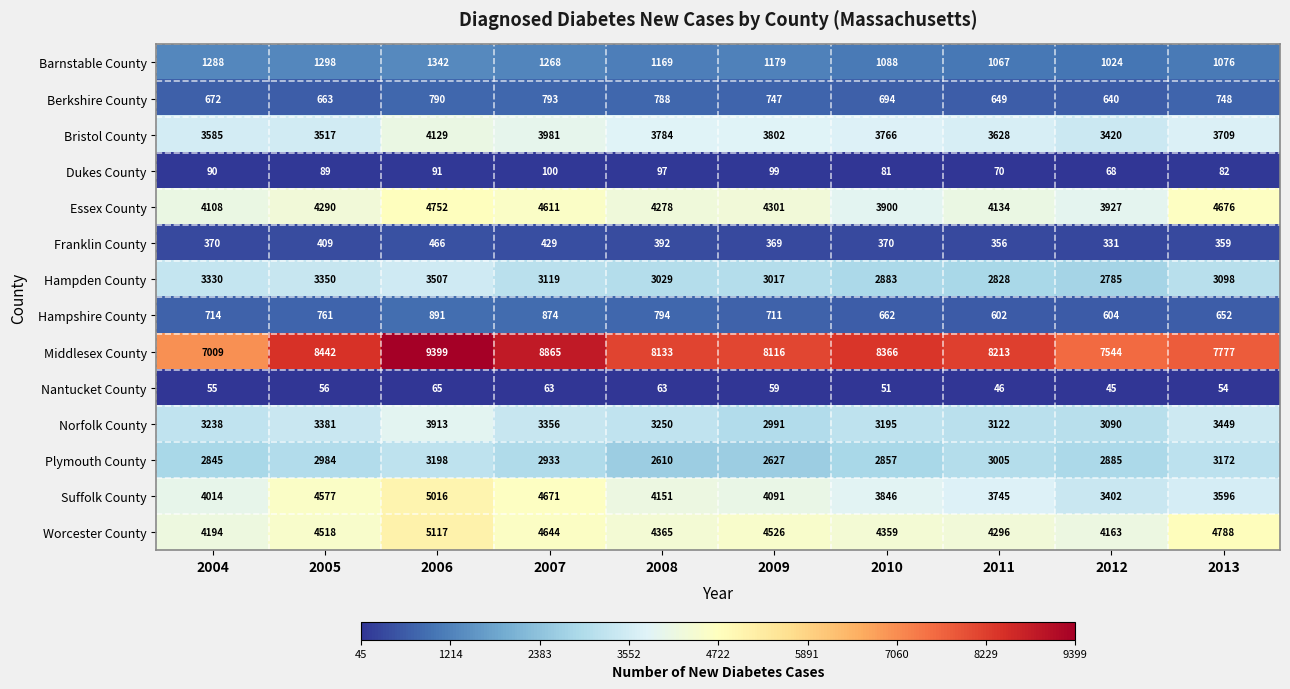

At which category is the sum across all series the highest?

2006